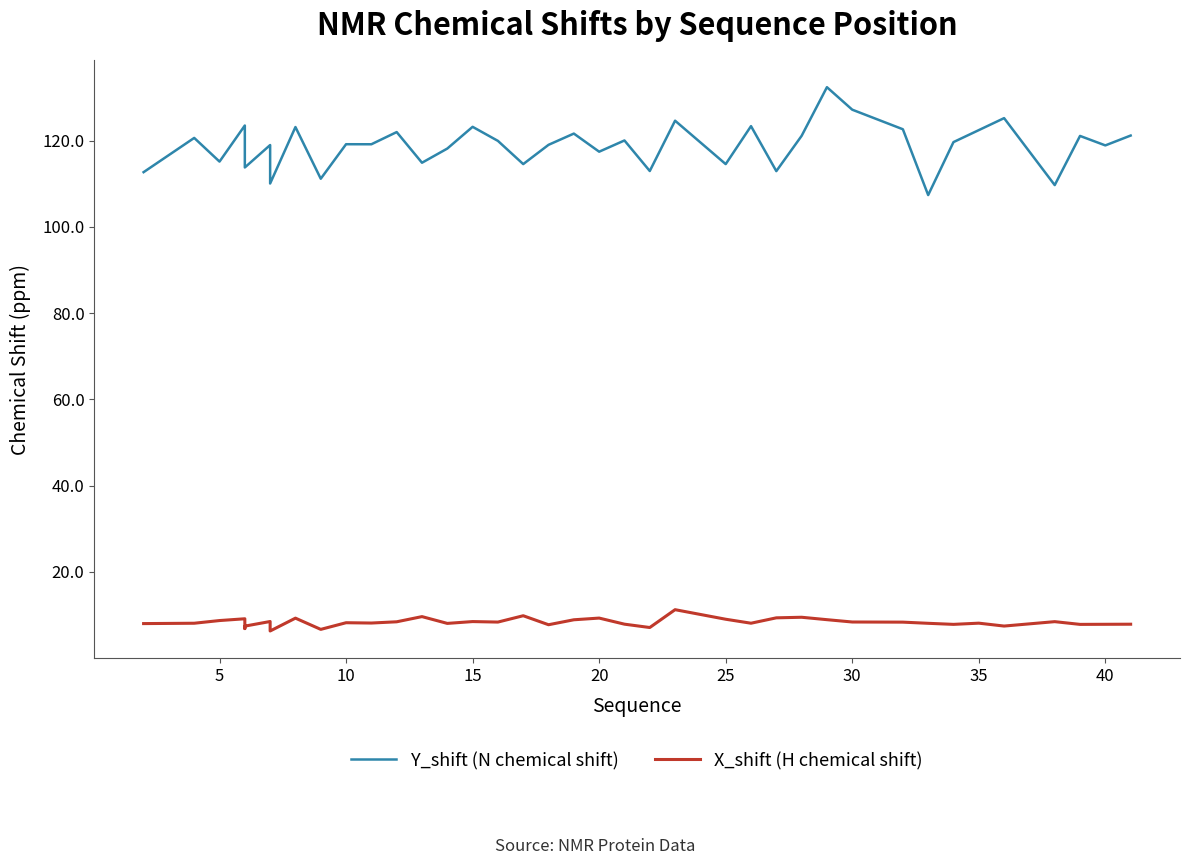

What is the sum of all X_shift (H chemical shift) values?

333.5